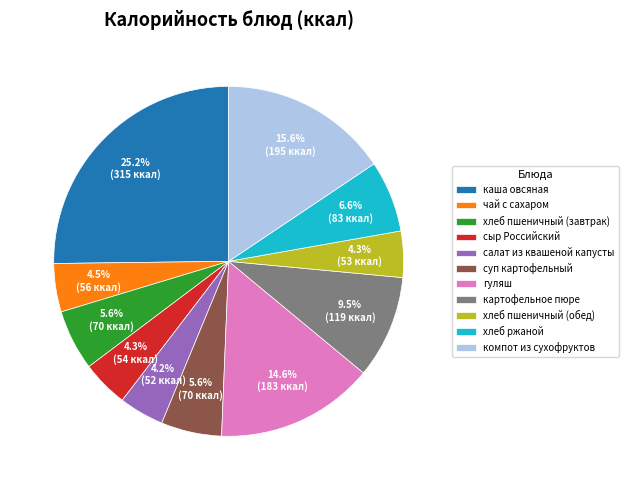

To the nearest percent, what is the difference between the largest and smallest slice percentages?

21%